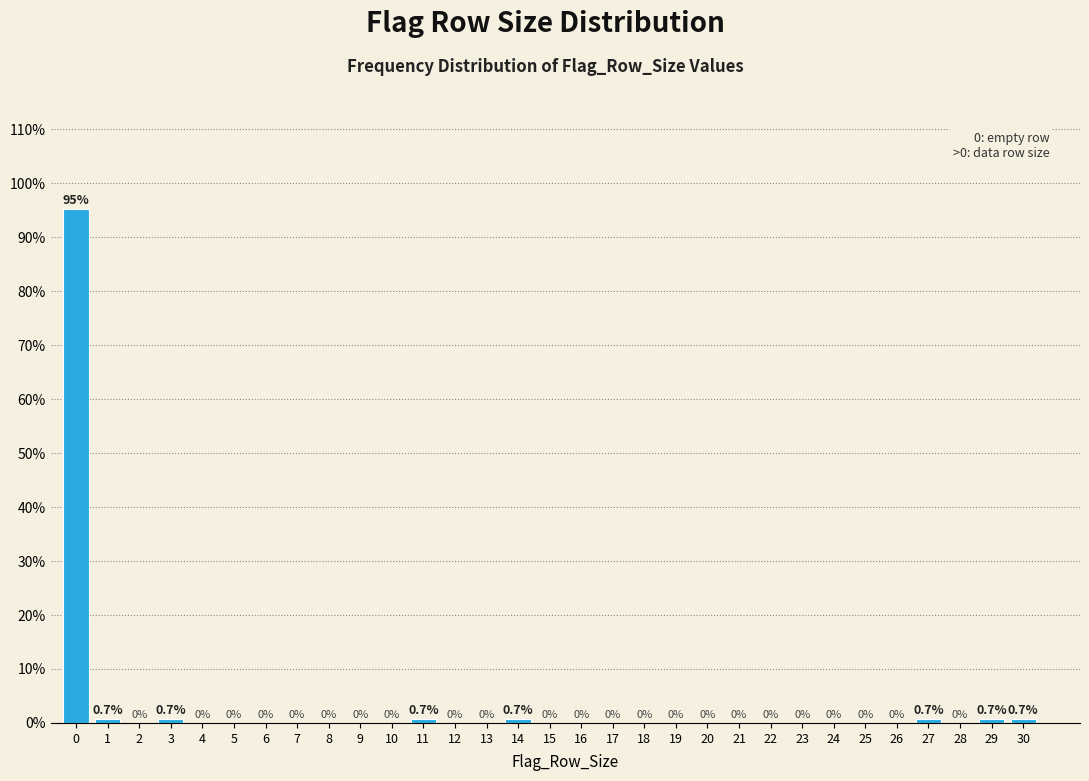

Reading left to right, list all the values displayed in this chart.

0=95.2	1=0.7	2=0.0	3=0.7	4=0.0	5=0.0	6=0.0	7=0.0	8=0.0	9=0.0	10=0.0	11=0.7	12=0.0	13=0.0	14=0.7	15=0.0	16=0.0	17=0.0	18=0.0	19=0.0	20=0.0	21=0.0	22=0.0	23=0.0	24=0.0	25=0.0	26=0.0	27=0.7	28=0.0	29=0.7	30=0.7